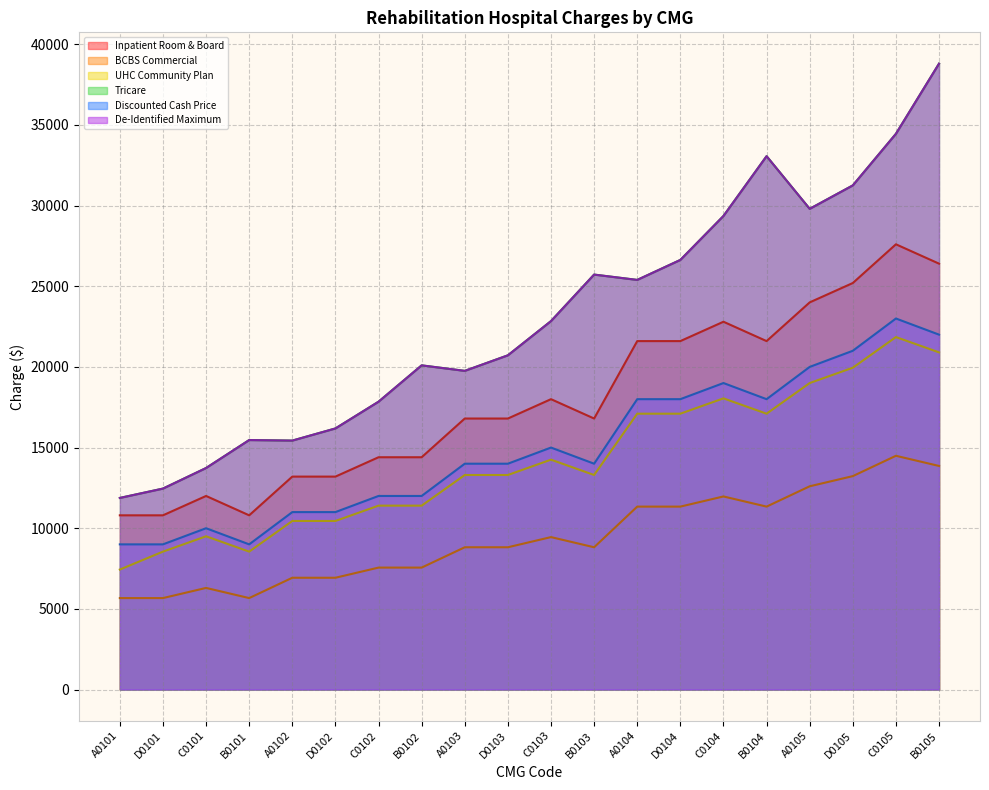

True or false: Inpatient Room & Board and BCBS Commercial cross at least once.

False